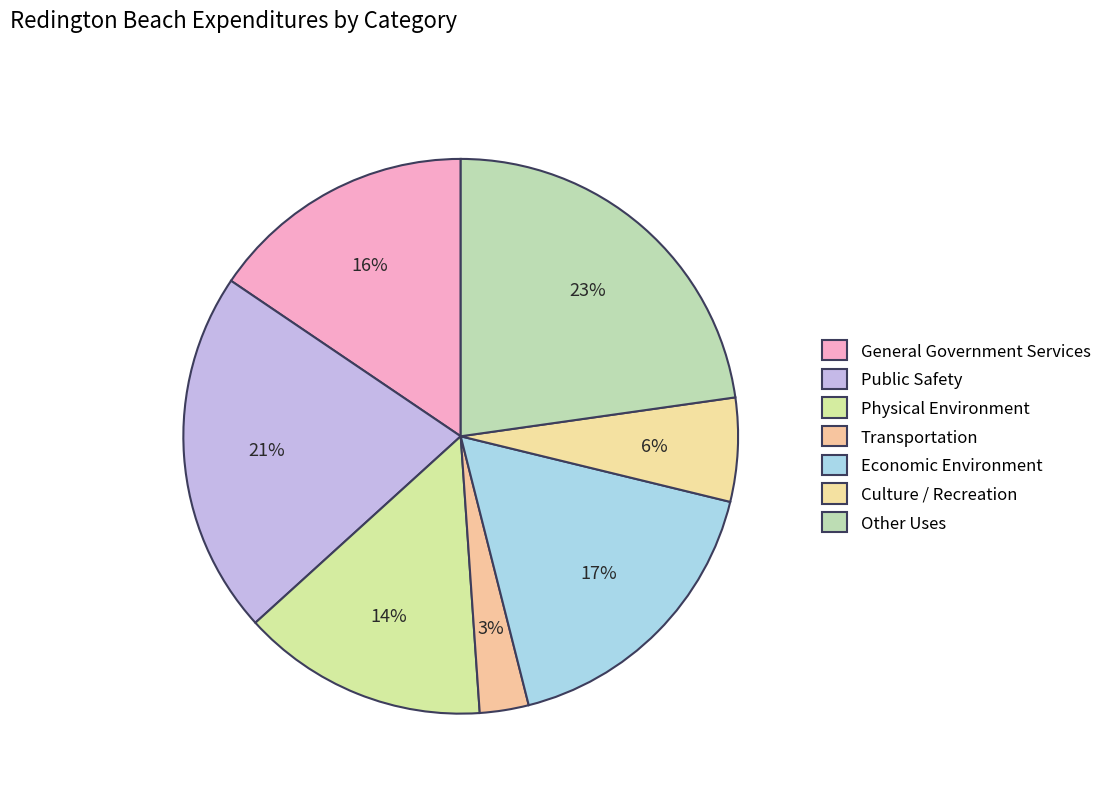

Is it true that Physical Environment is 23% of the pie?

False